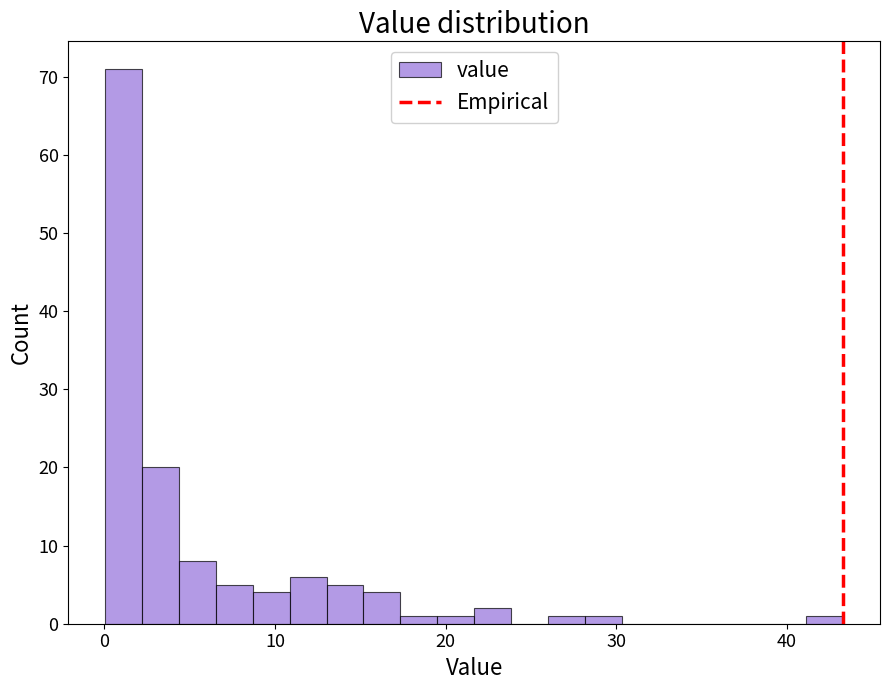

Around what value on the x-axis is the tallest bar? Give the approximate position of its centre, as read against the axis.

1